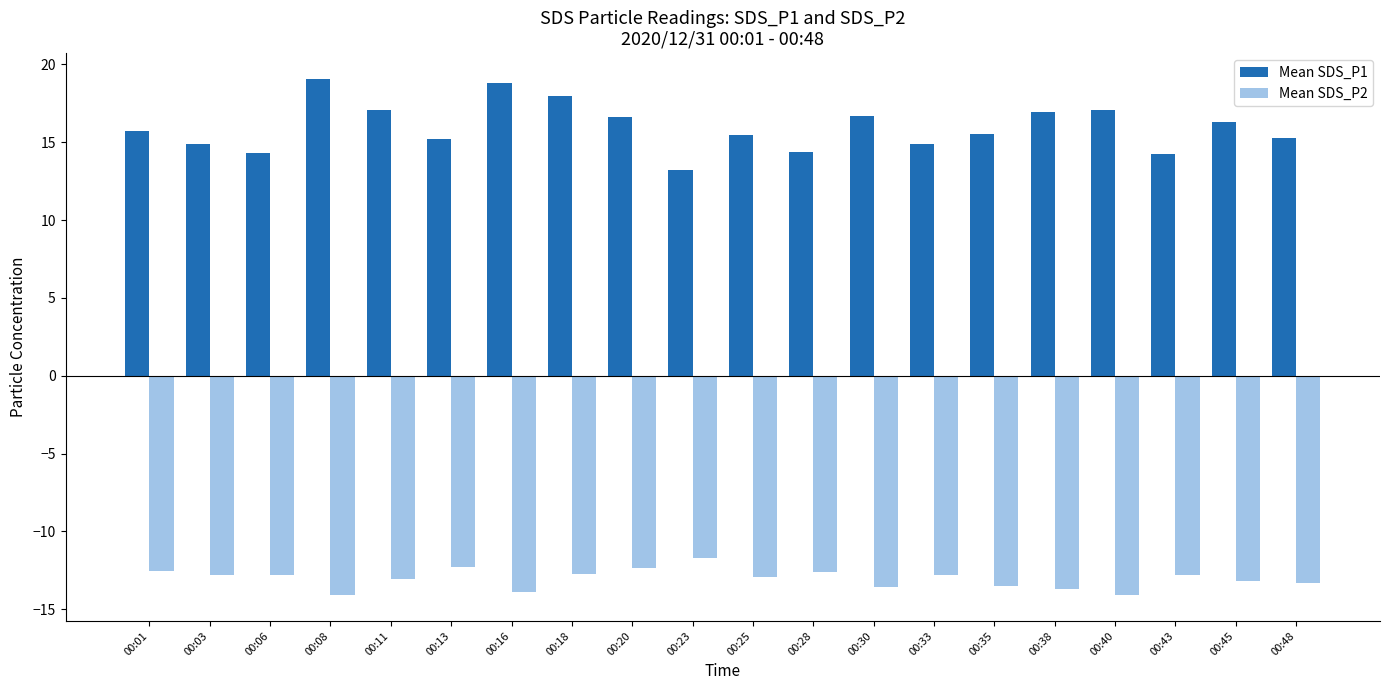

Rank the series by their maximum value, from highest to lowest.

Mean SDS_P1, Mean SDS_P2